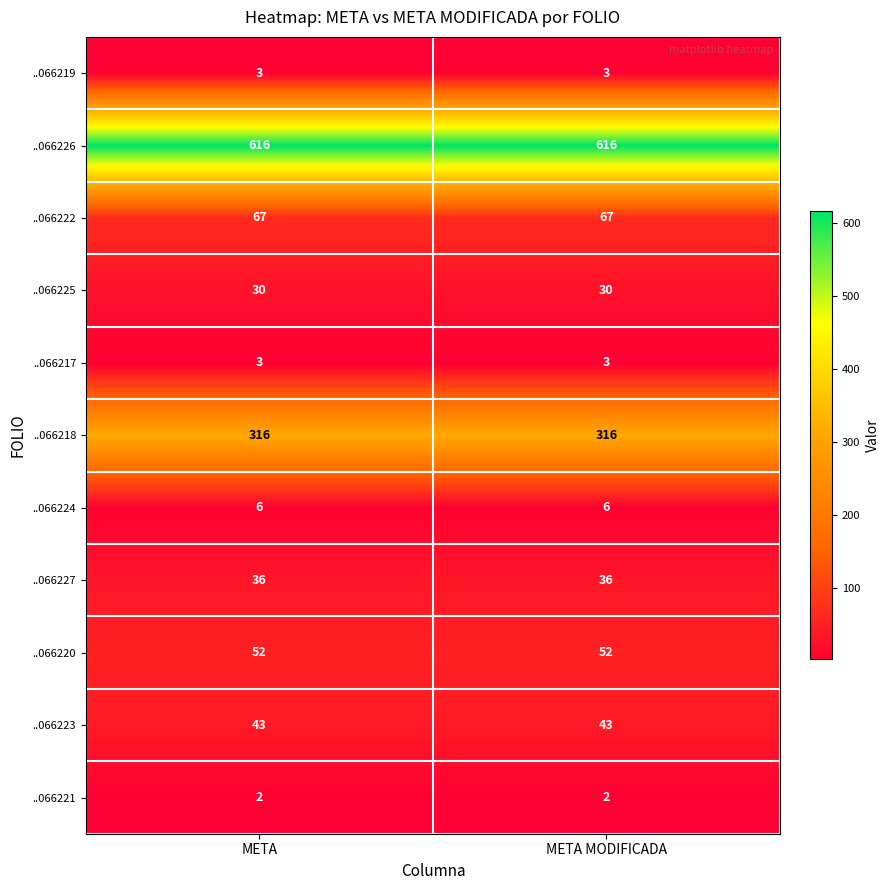

What is the total value across all series at META MODIFICADA?

1174